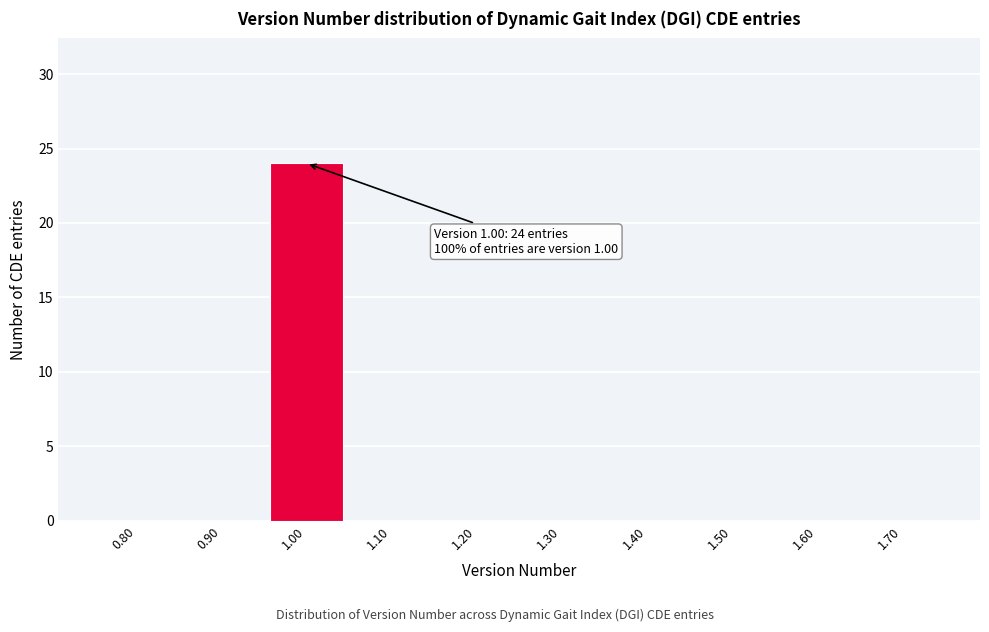

Which range on the x-axis has the tallest bar?

0.95 to 1.05